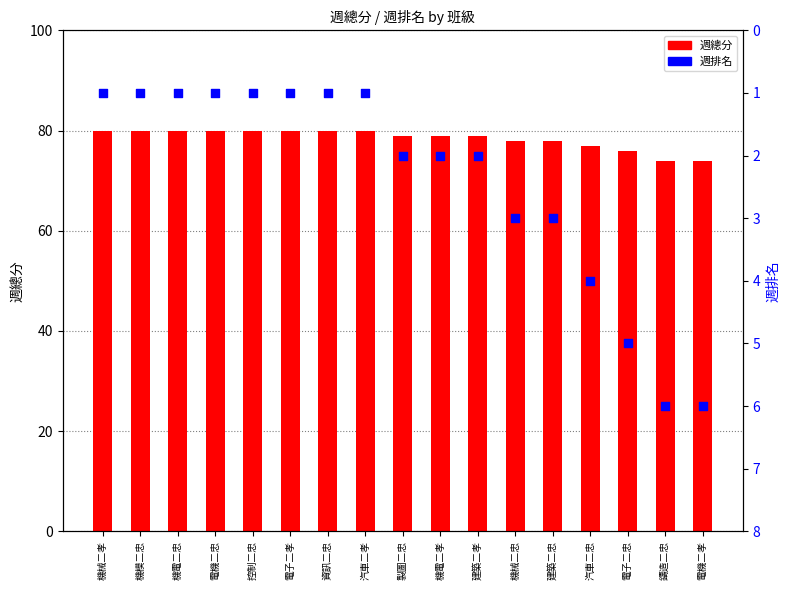

Which series has the widest spread of Y values?

週總分